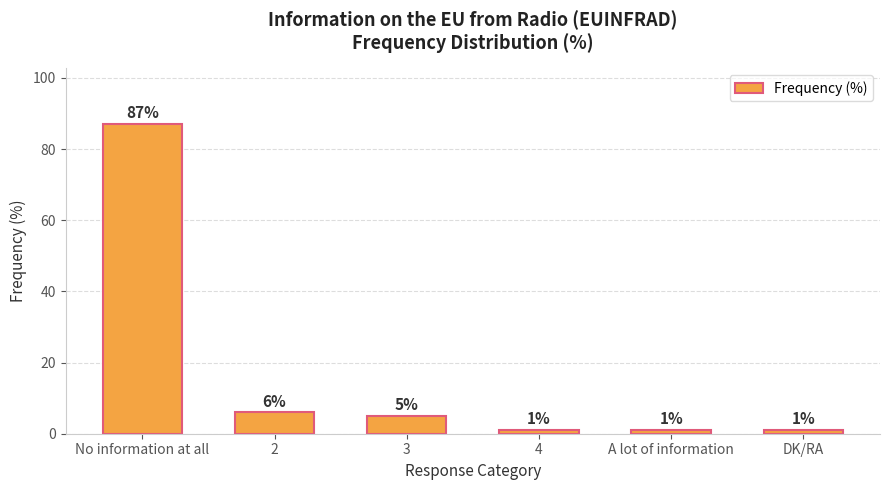

What is the difference between the maximum and second lowest values?

86